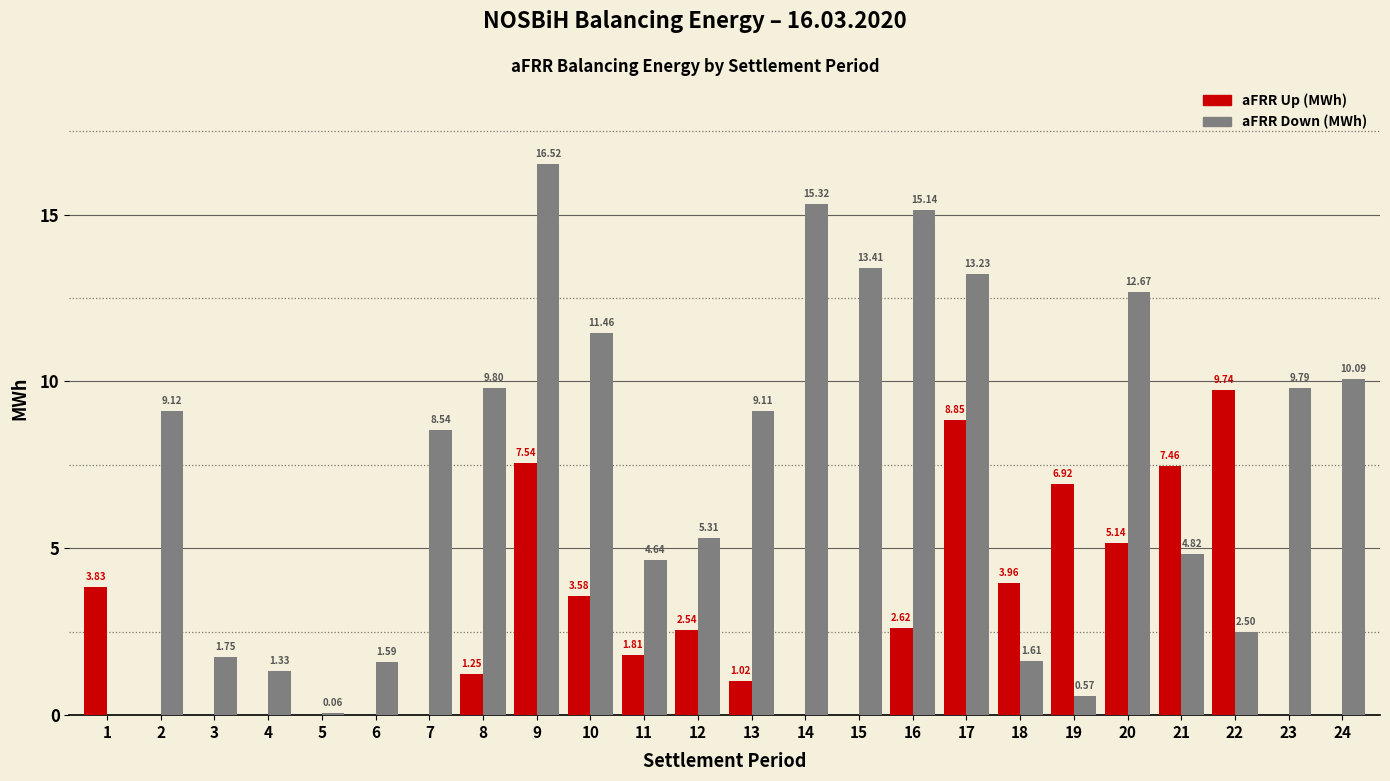

How many data points does each series have?

24